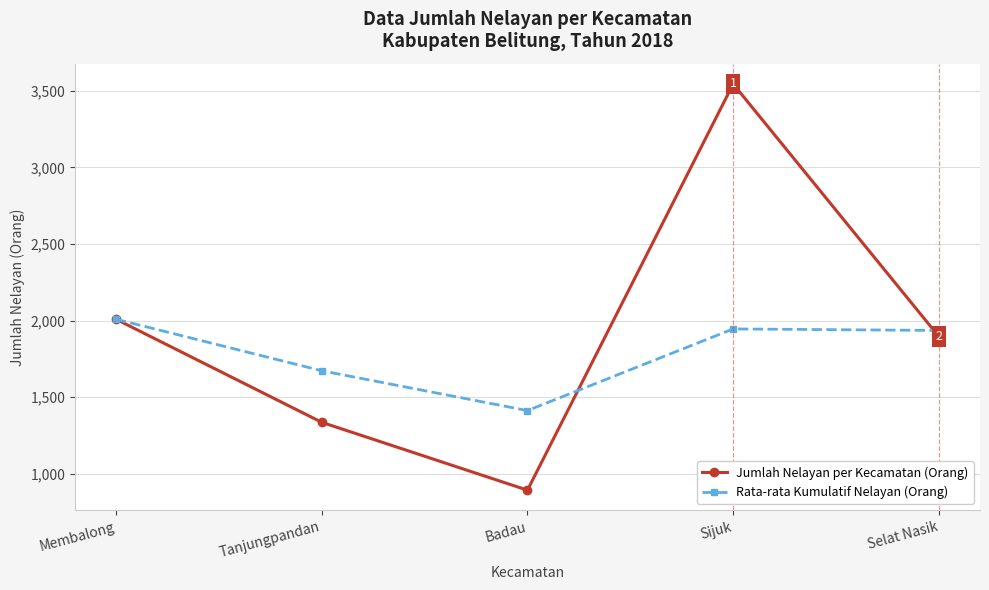

What is the smallest value displayed?

893.0